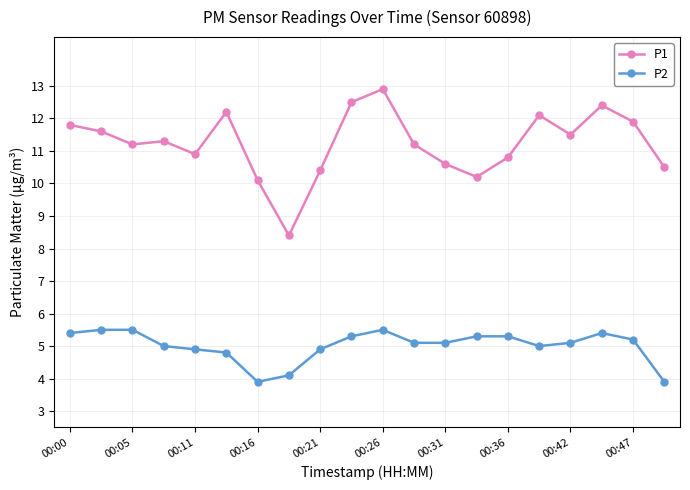

At how many categories does at least one series exceed 4?

20